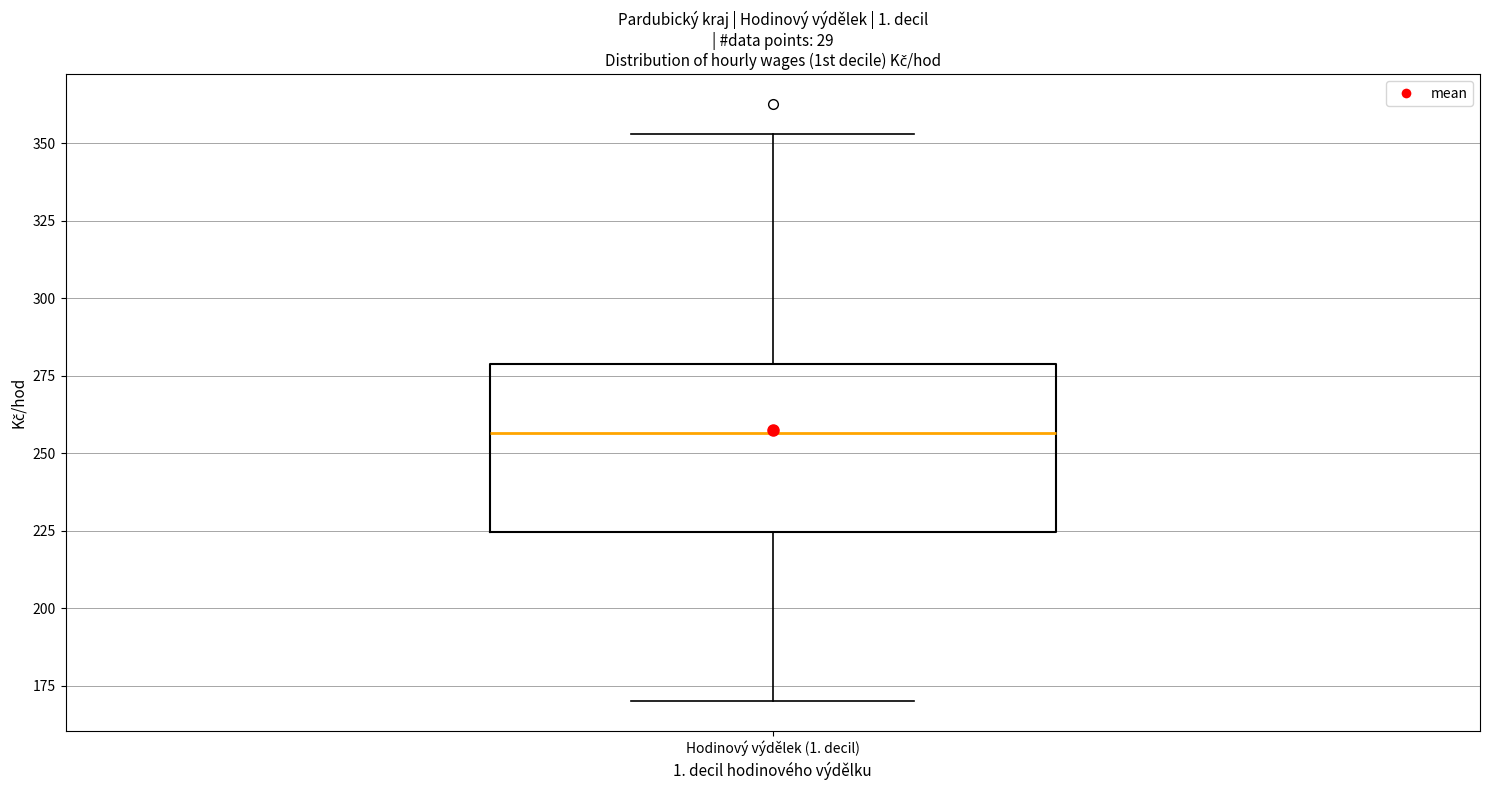

Read this box plot against the y-axis: the position of the median line, the range covered by the box, and the ends of both whiskers. The values are not printed on the chart, so give them approximately, as read against the axis.

median 255, box 225 to 280, whiskers 170 to 355